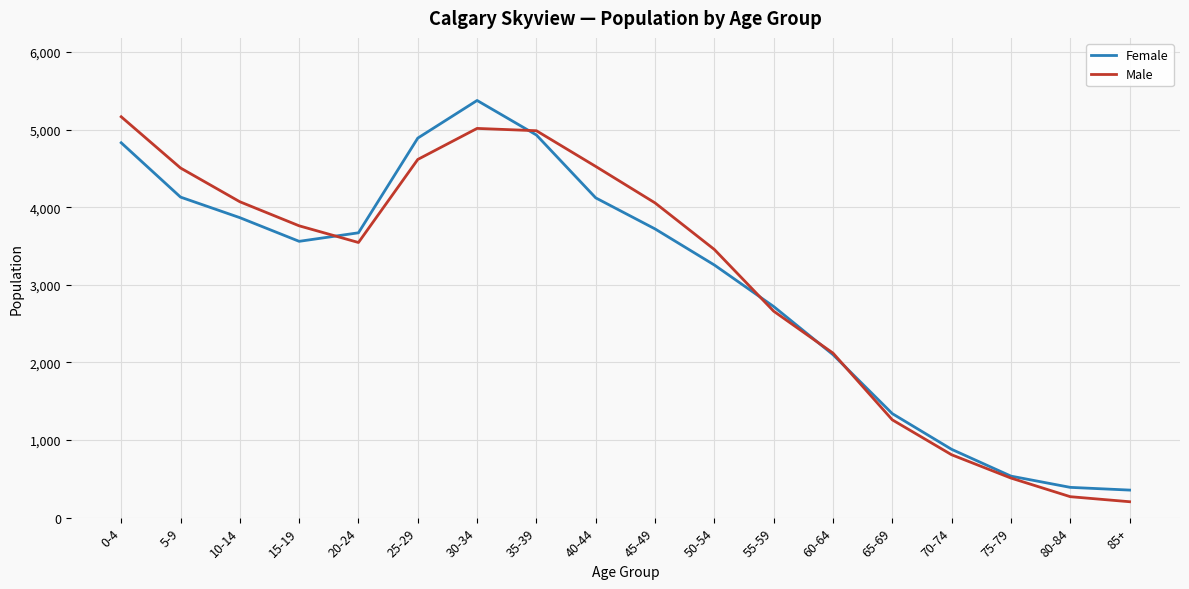

Is it true that Male equals 4505 at 5-9?

True